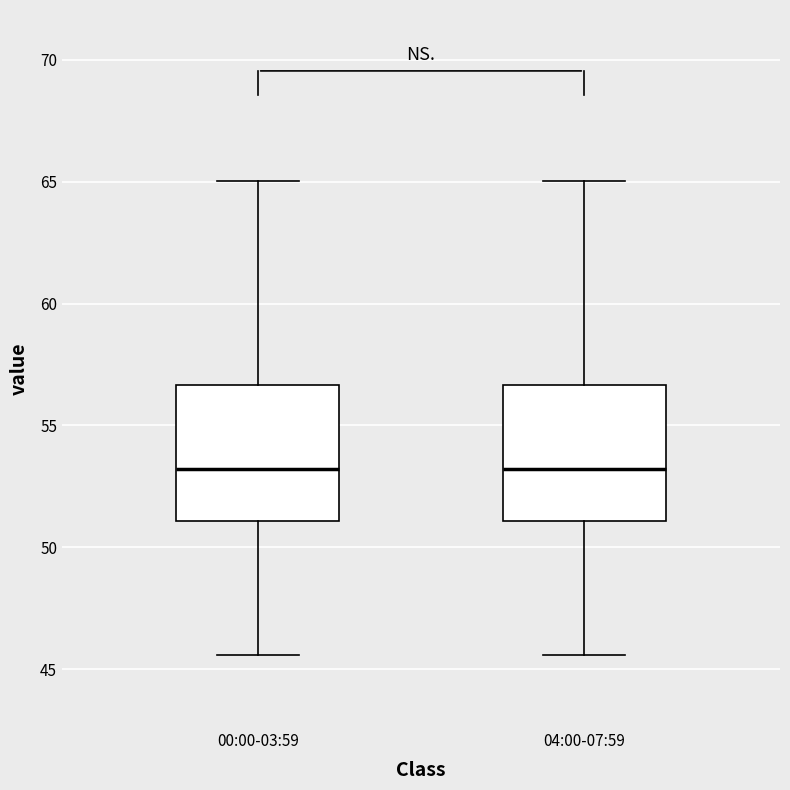

Where does the upper whisker of the box for 00:00-03:59 end on the y-axis? The values are not printed on the chart, so give them approximately, as read against the axis.

65.0